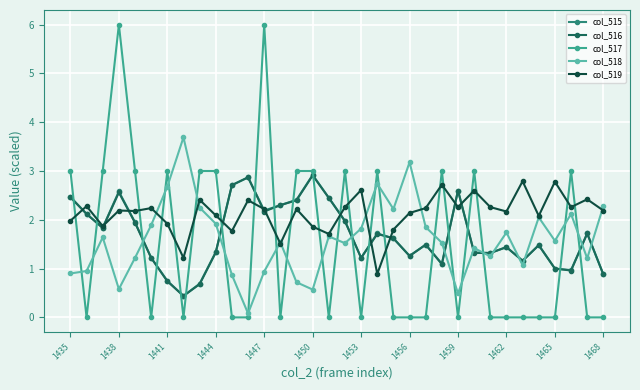

True or false: col_519 has more than 2 interior local peaks.

True